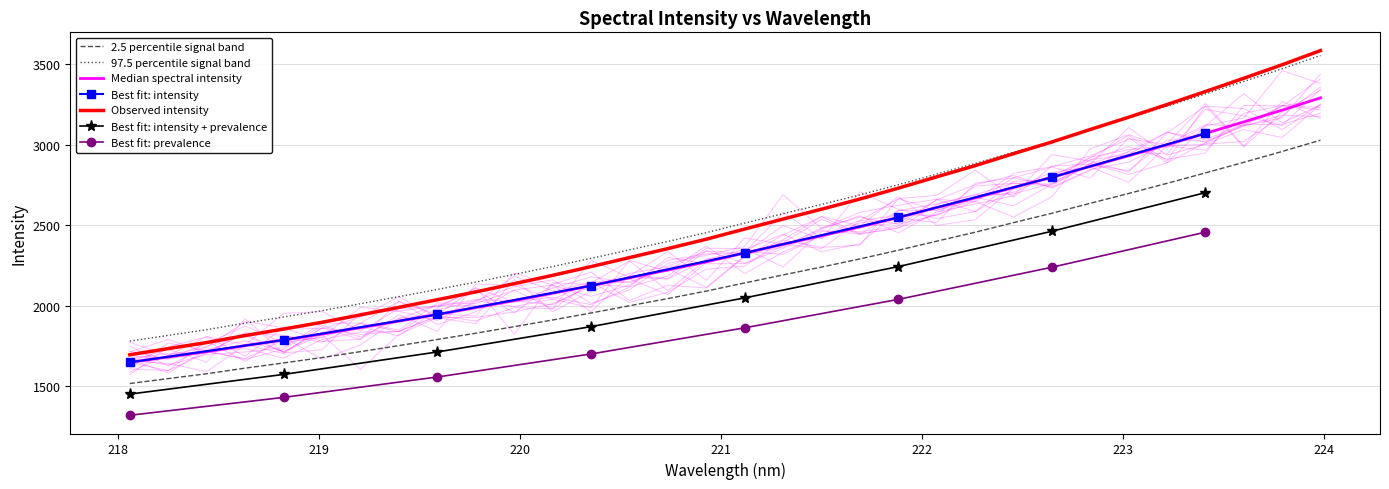

What position from the left is 219.7801?

10